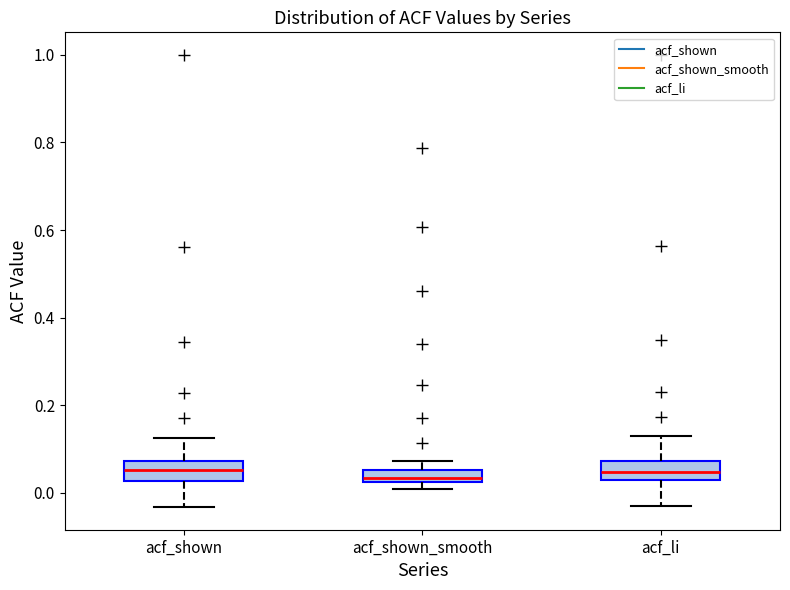

Where is the upper edge of the box for acf_li on the y-axis? The values are not printed on the chart, so give them approximately, as read against the axis.

0.08